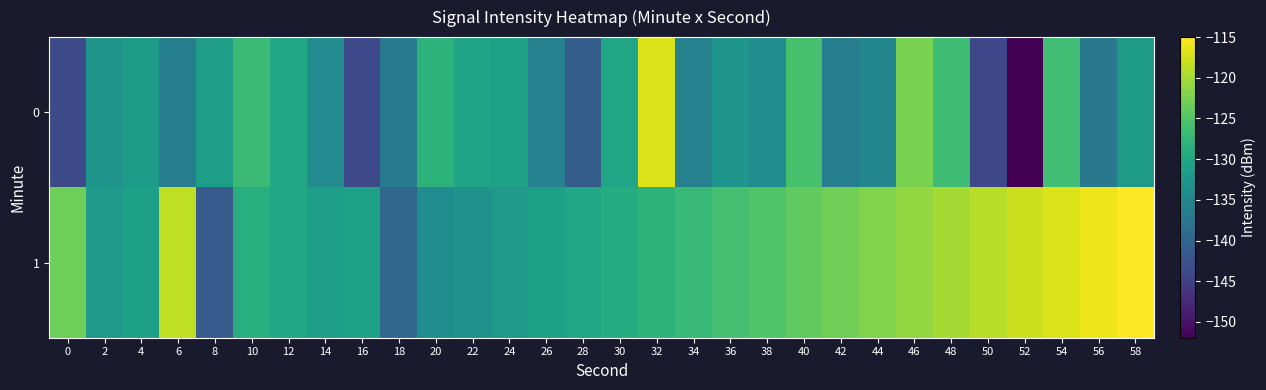

List the series in order of their peak value, highest first.

1, 0